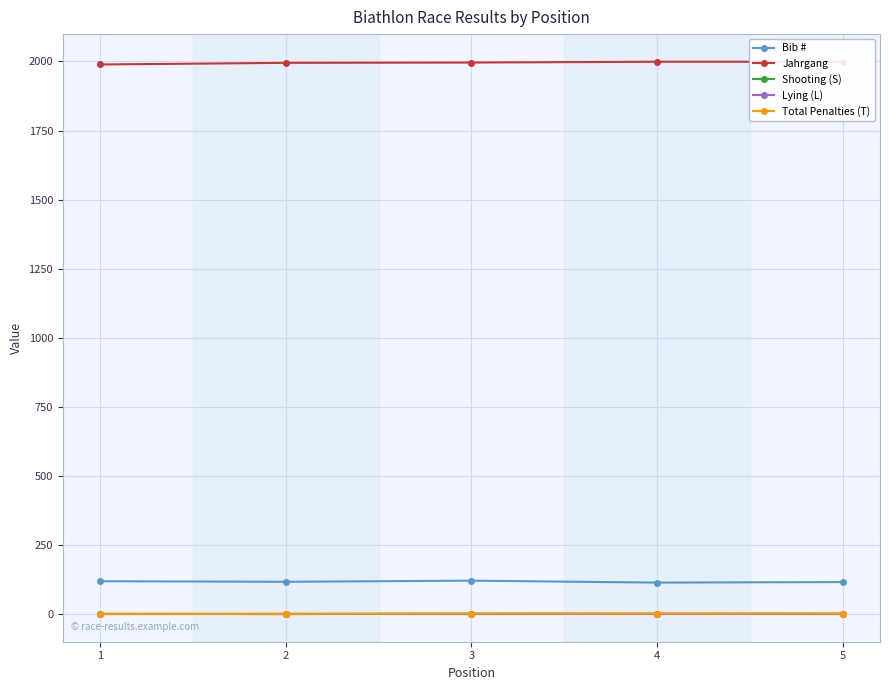

What is the spread (max minus min) of values at 5?

1999